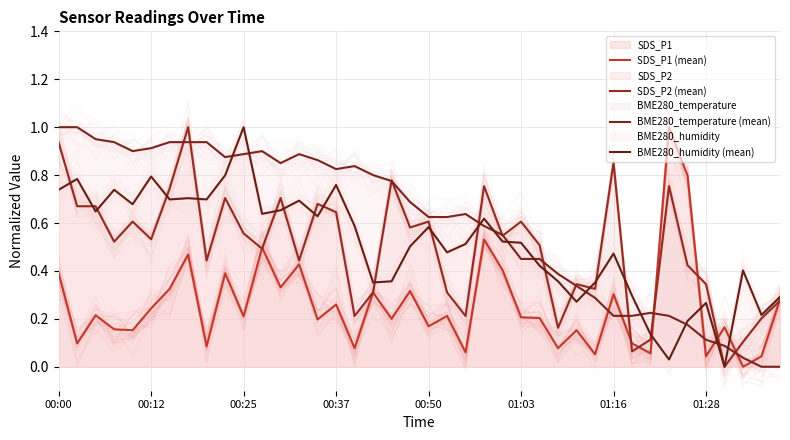

What is the approximate value of SDS_P1 (mean) at 11?

0.5